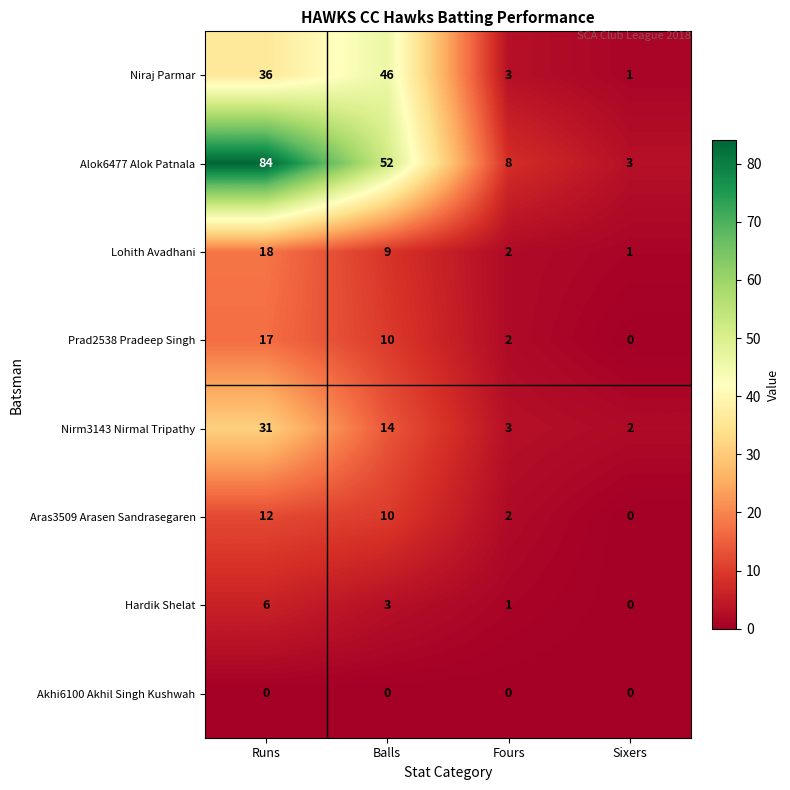

Rank the categories by Hardik Shelat value from lowest to highest.

Sixers, Fours, Balls, Runs